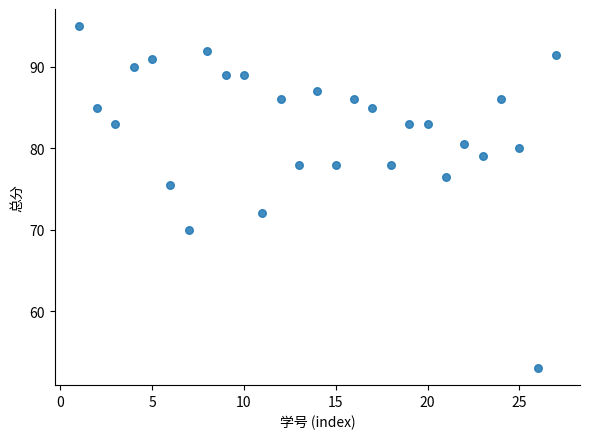

What is the range of Y values (max minus min)?

42.0